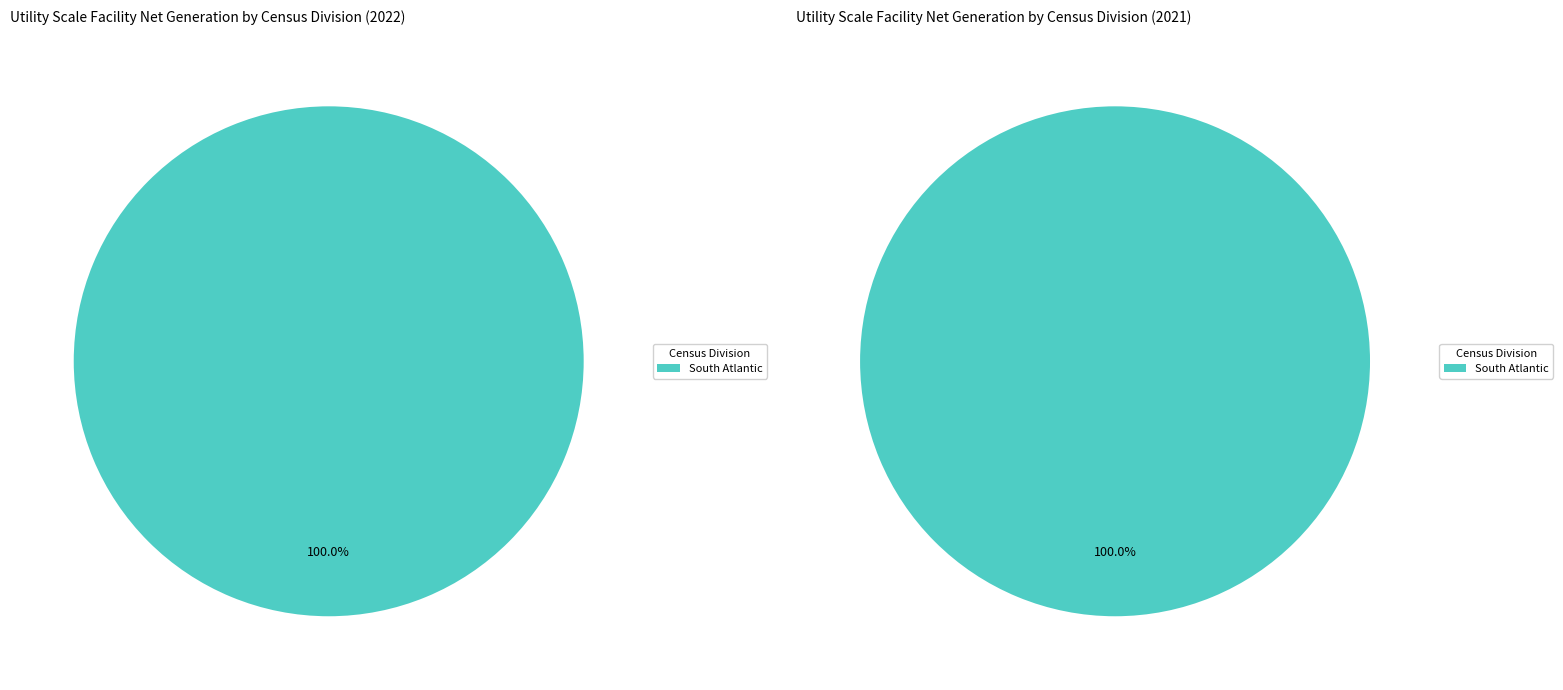

True or false: East North Central accounts for 1% of the total.

False